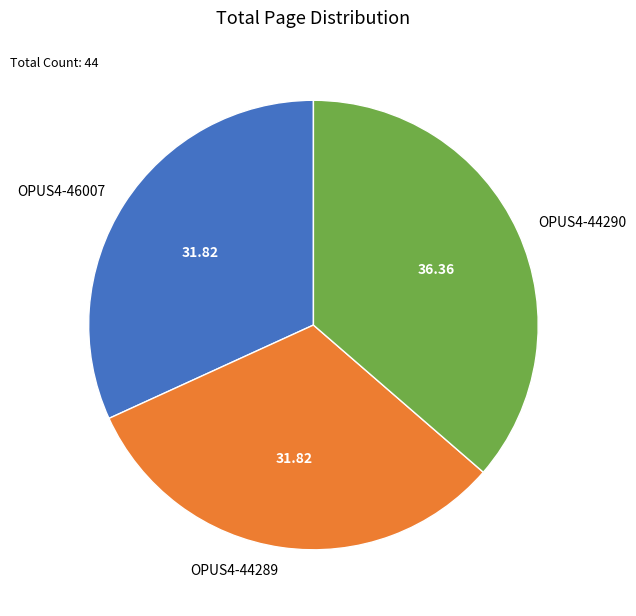

Does OPUS4-44290 represent more than half of the total?

No